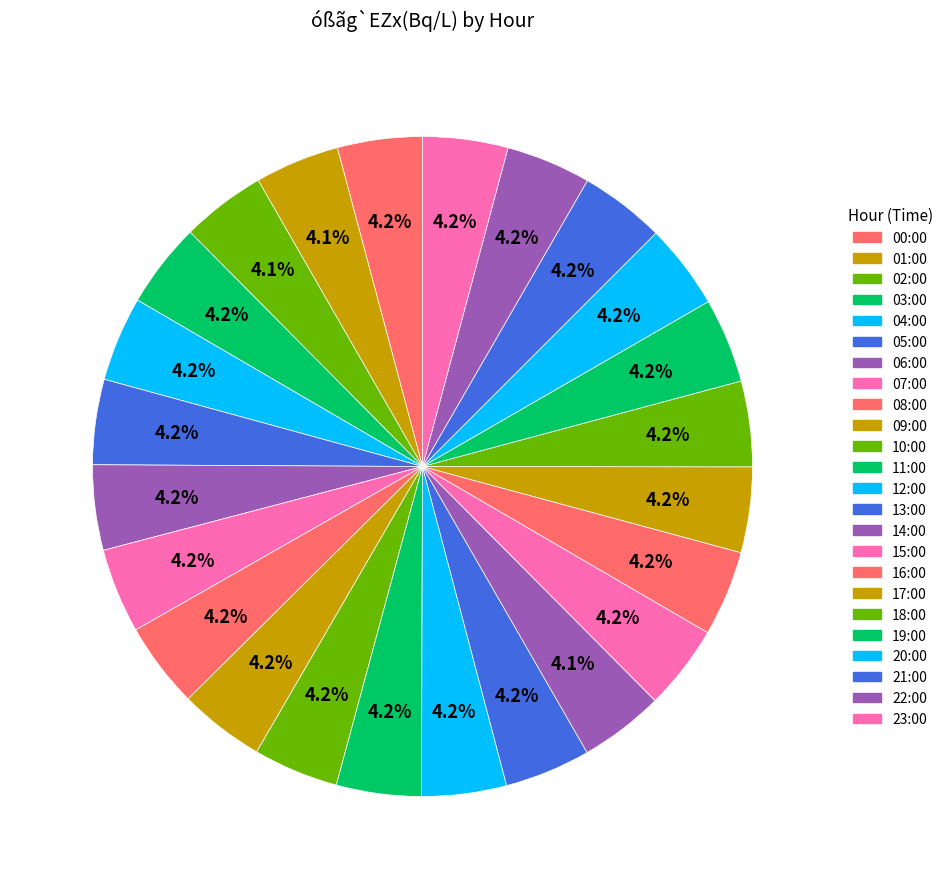

What is the ratio of the value at 08:00 to the value at 16:00?

1.0